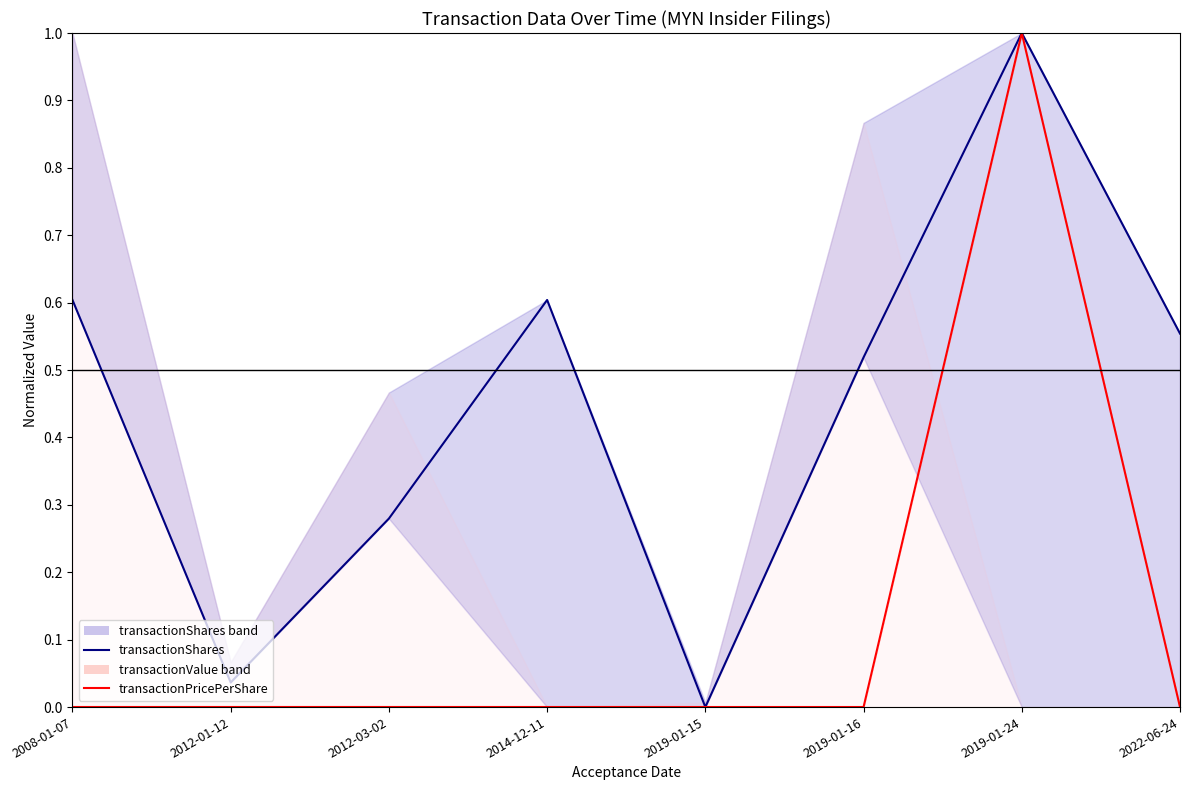

What is the sum of the transactionShares values at 2012-01-12 and 2019-01-16?

0.6